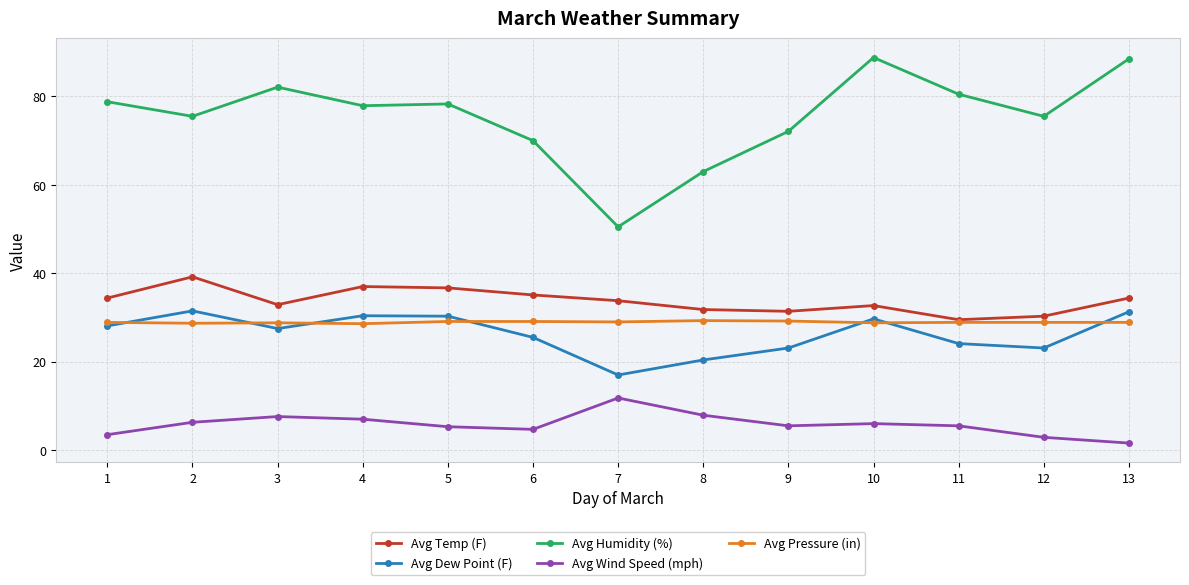

The value of Avg Wind Speed (mph) at 11 is 5.5. True or false?

True